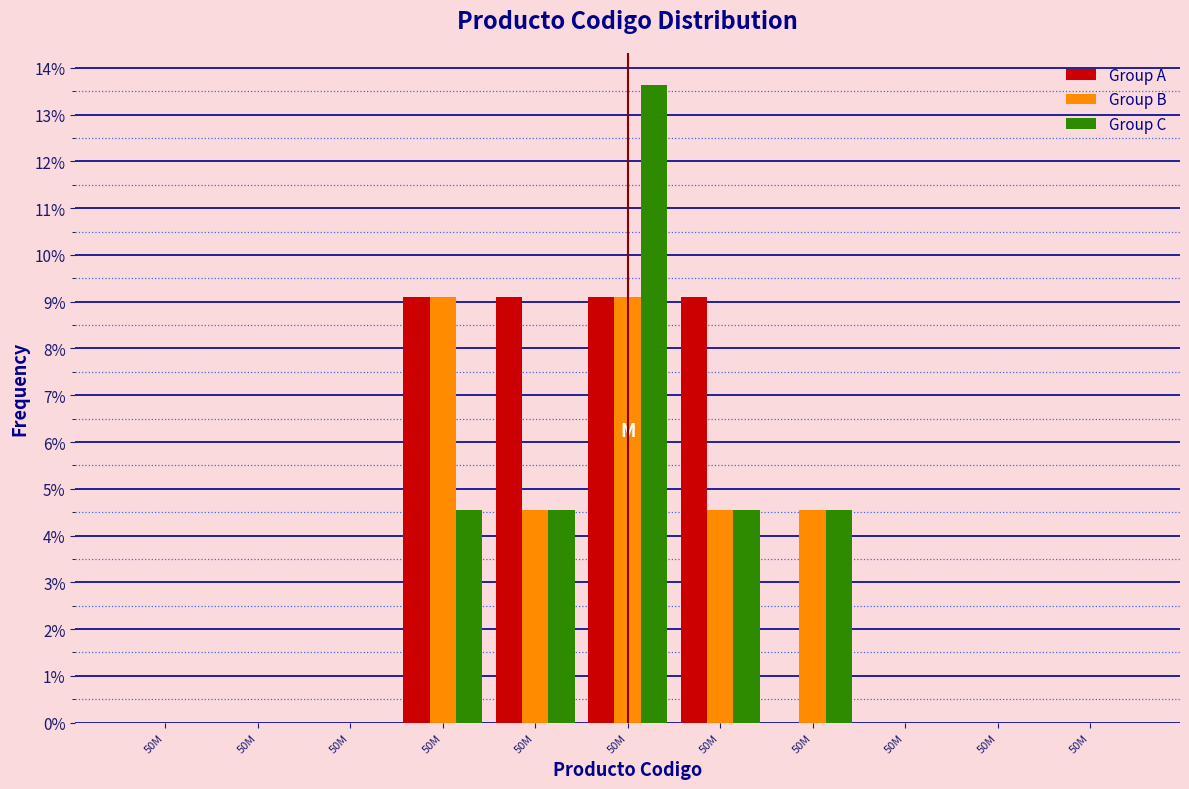

Are the bars horizontal?

No